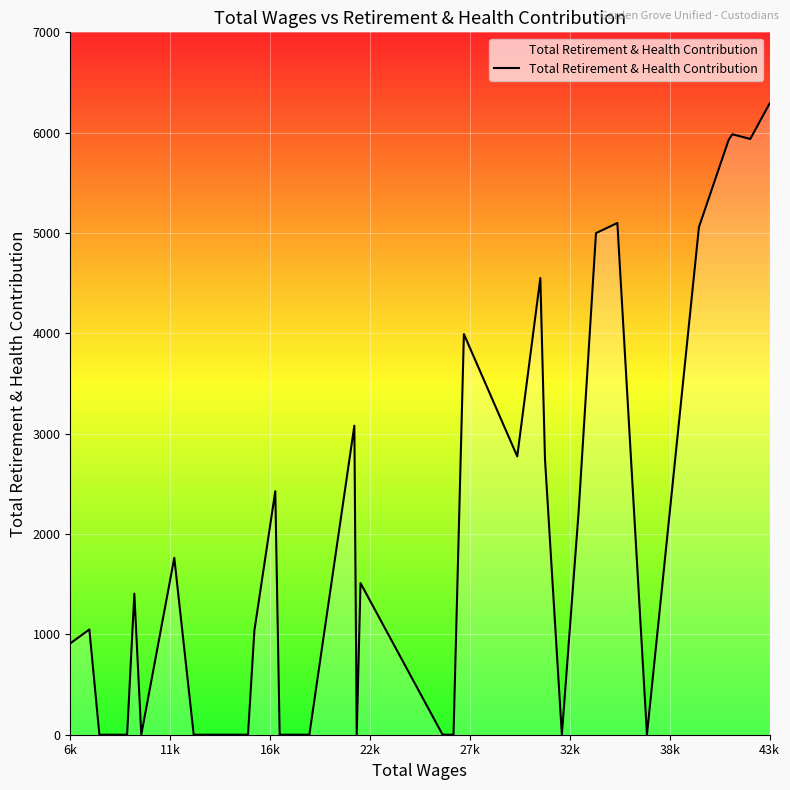

What is the average value?

1719